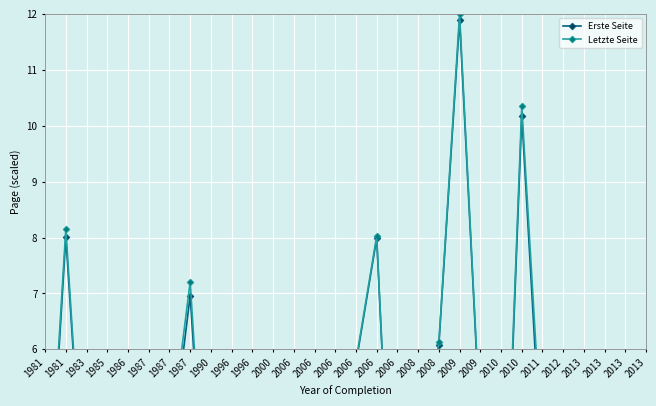

Which has a higher value, 2006 or 1986?

1986